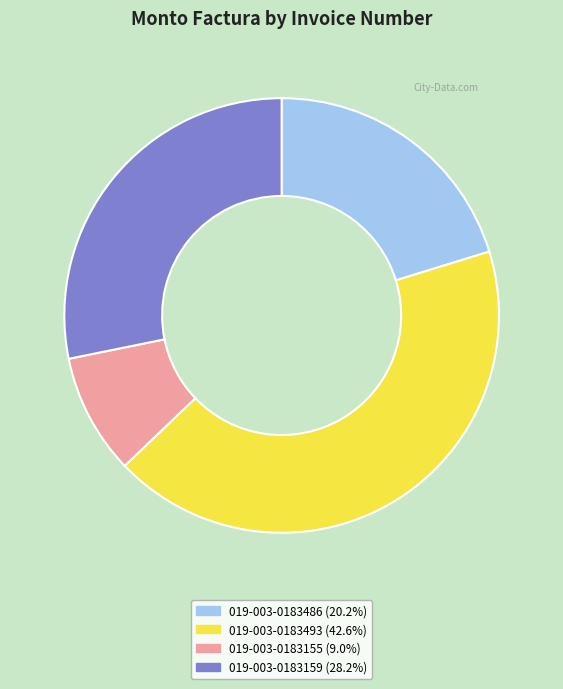

Rank the categories by value from highest to lowest.

019-003-0183493, 019-003-0183159, 019-003-0183486, 019-003-0183155